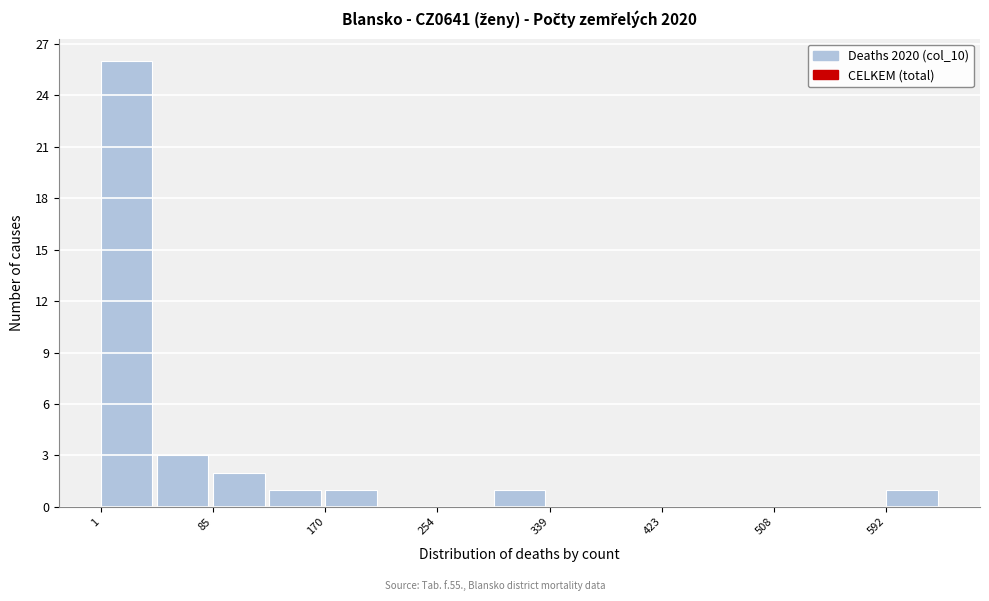

Which range on the x-axis has the tallest bar?

0 to 40